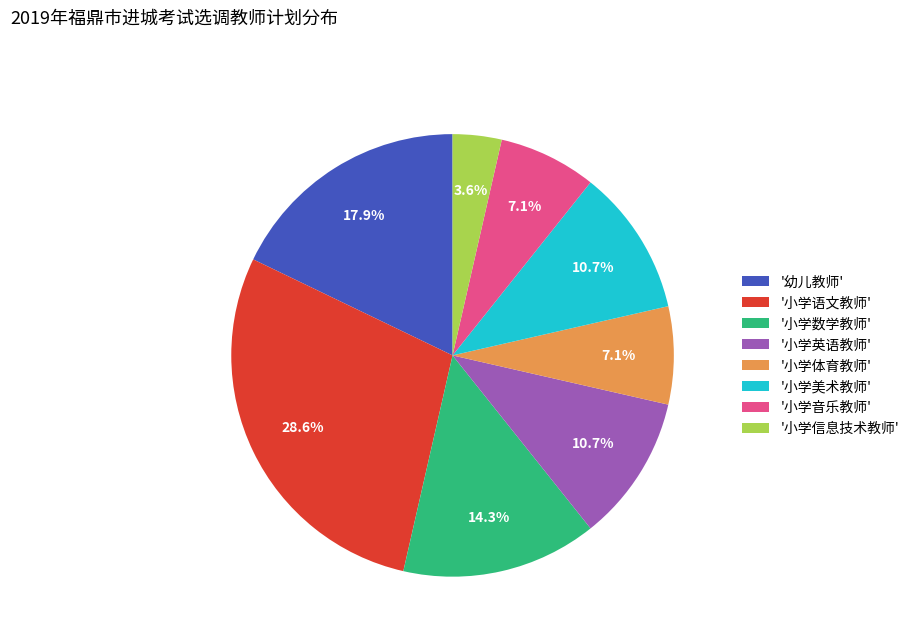

Which slice is the largest?

'小学语文教师'